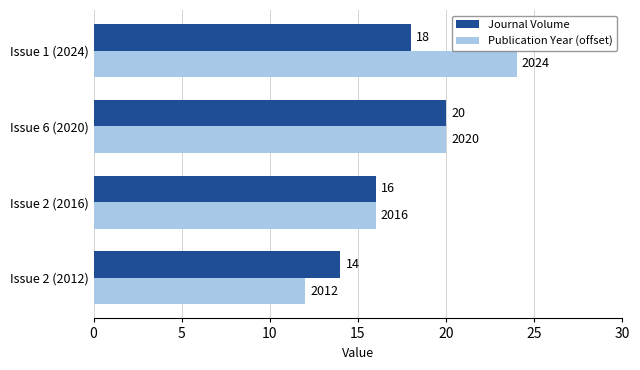

Which series has the widest spread of values?

Publication Year (offset)